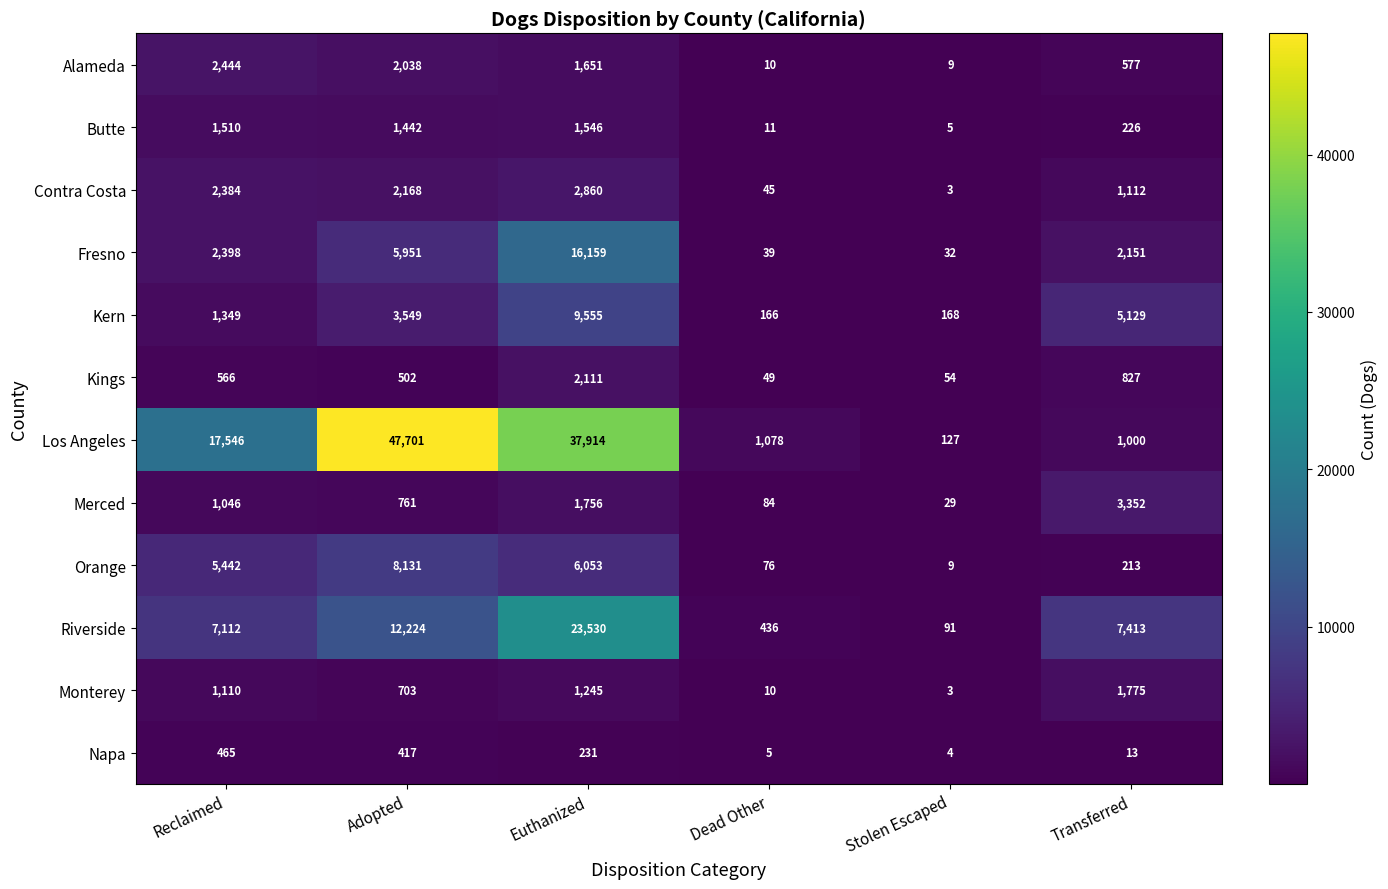

What is the difference between the highest and lowest values at Adopted?

47284